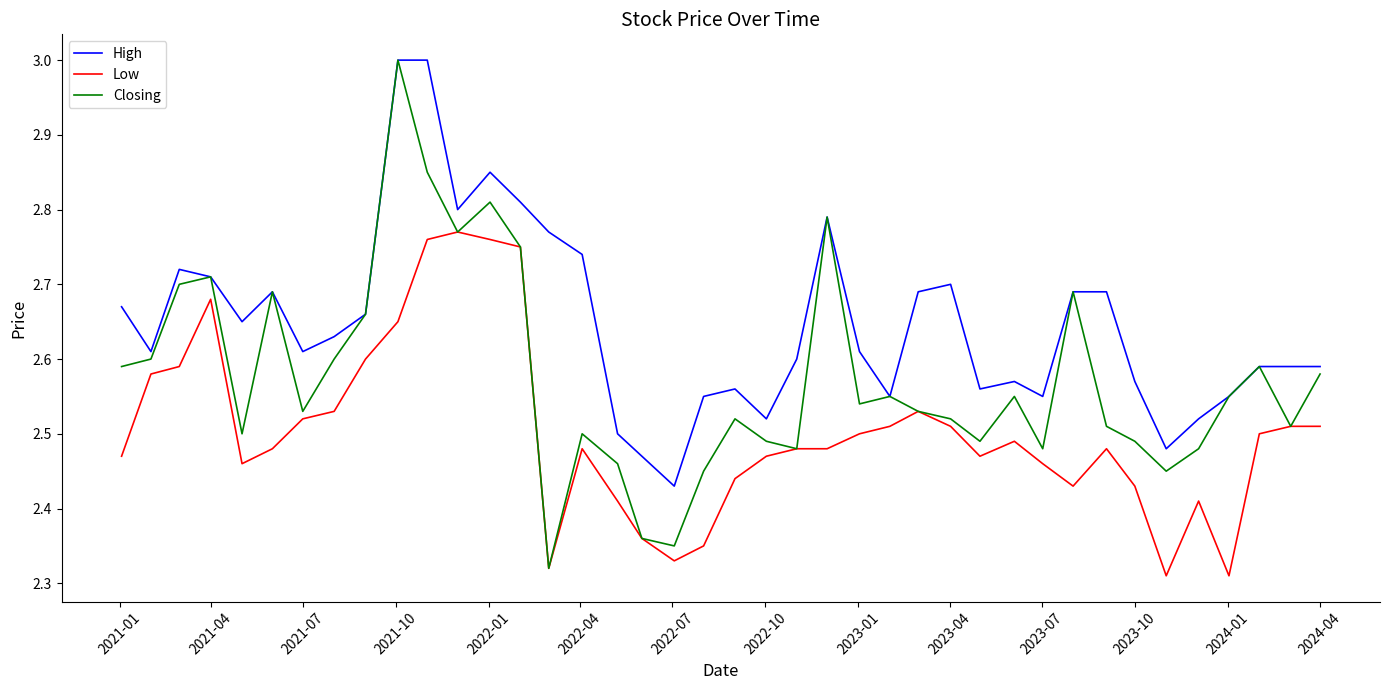

Rank the series by their average value, from highest to lowest.

High, Closing, Low